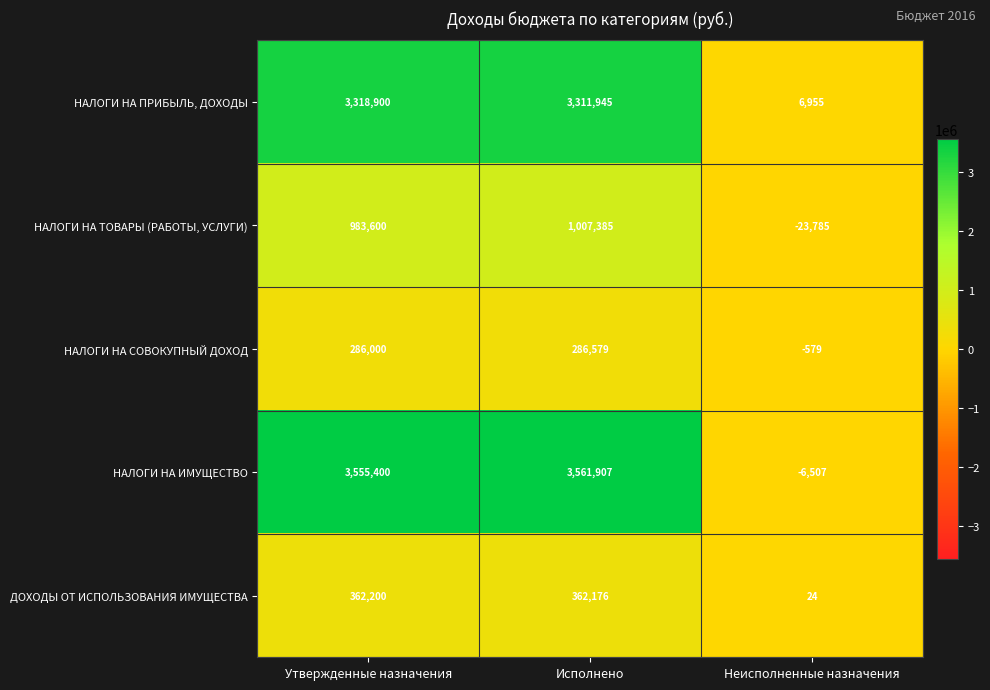

The НАЛОГИ НА ПРИБЫЛЬ, ДОХОДЫ series shows 6955 at Неисполненные назначения. True or false?

True